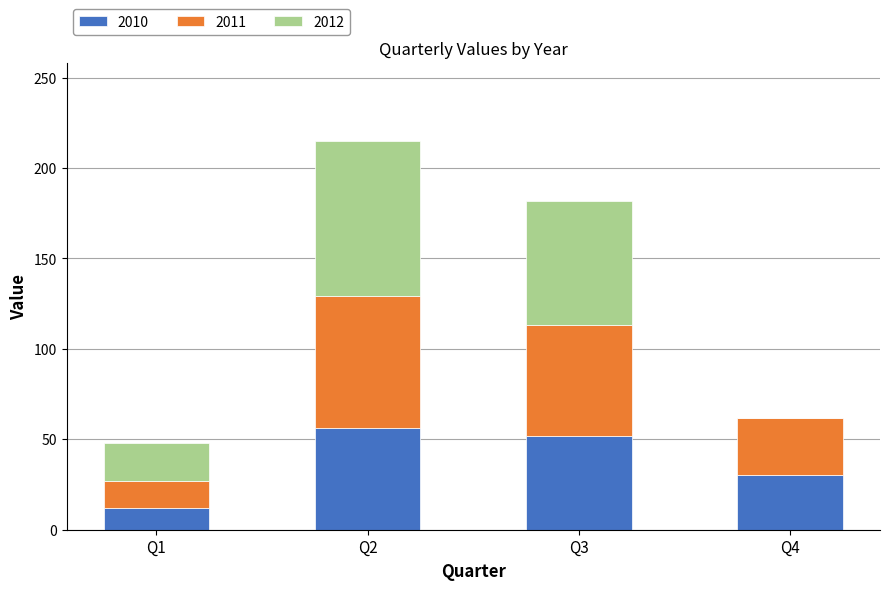

At which category is the sum across all series the highest?

Q2